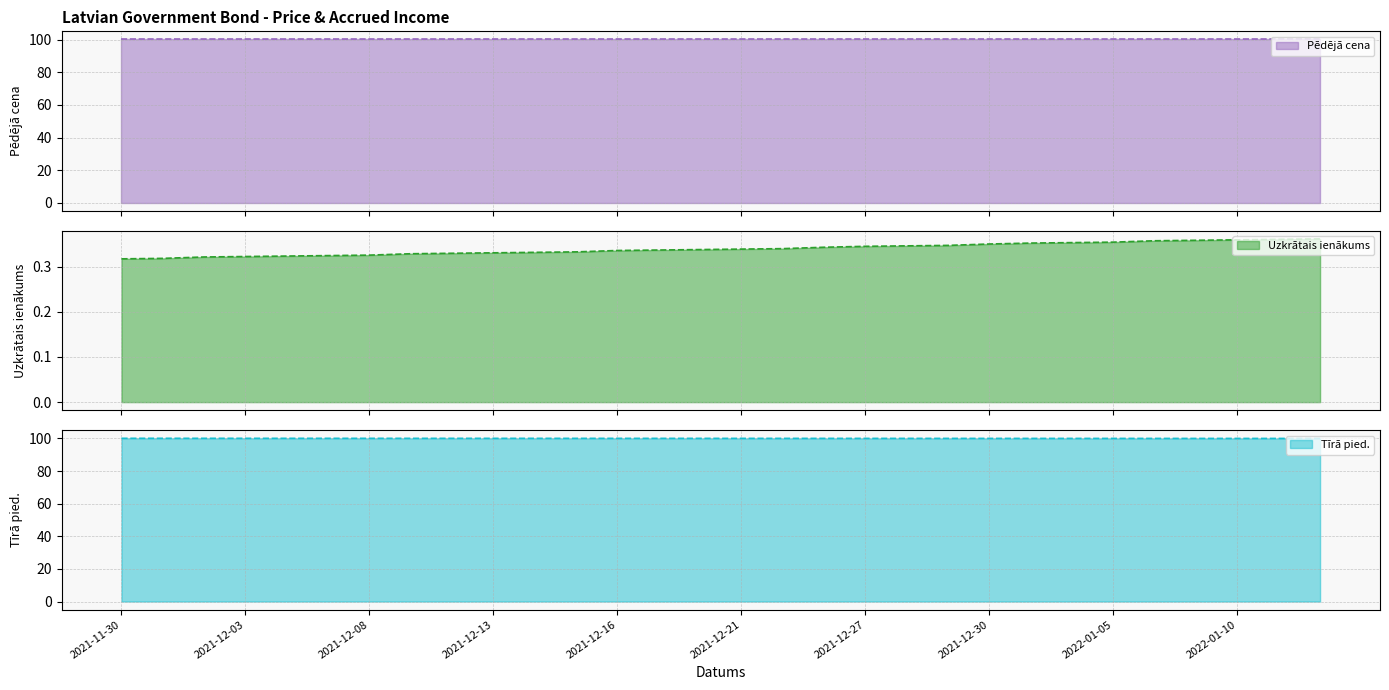

Is the value of Tīrā pied. at 2021-12-10 greater than the value of Uzkrātais ienākums at 2022-01-05?

Yes